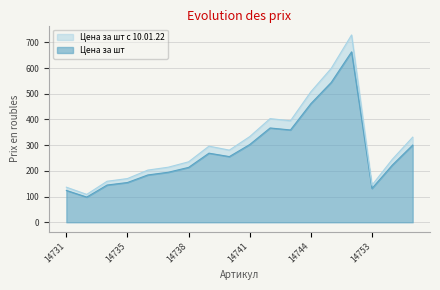

At which label does Цена за шт reach its minimum?

14733